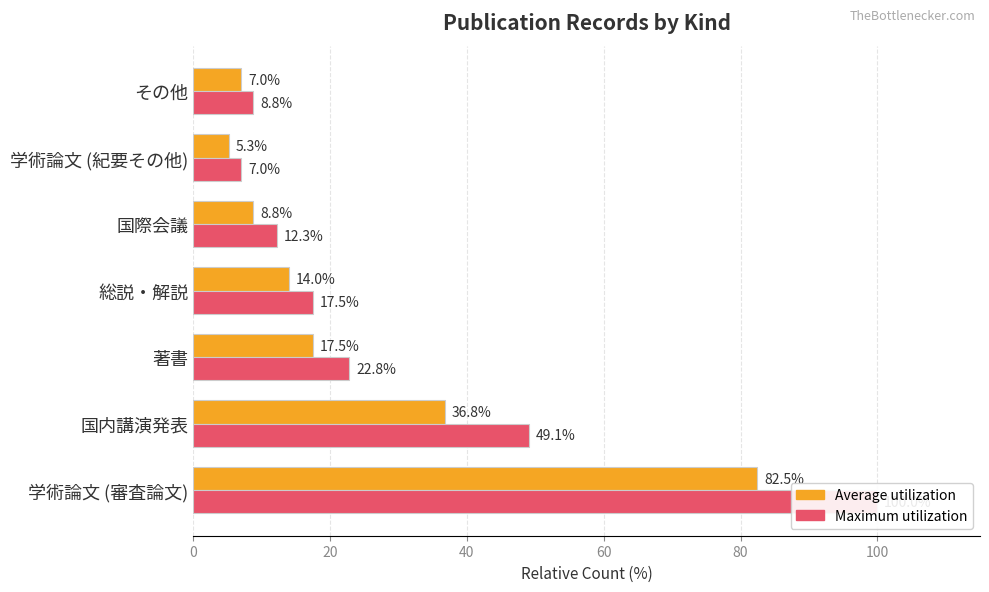

Rank the series at 40 from lowest to highest value.

Average utilization, Maximum utilization